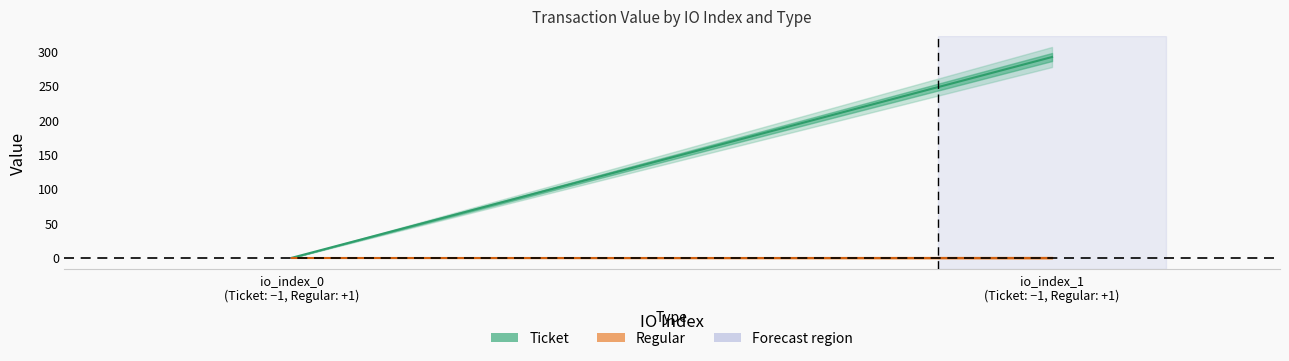

Reading left to right, what are all the values shown in this chart?

Ticket: 0.1	291.4
Regular: 0.0	0.0